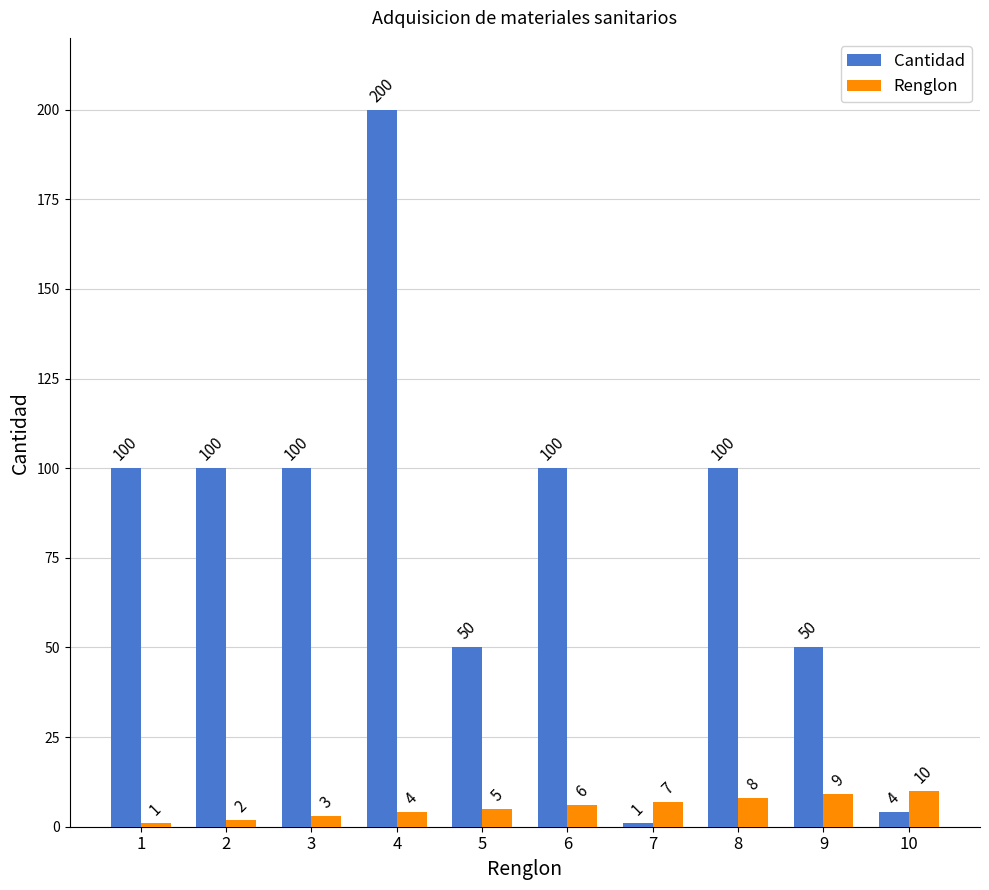

Which series has the largest total across all categories?

Cantidad